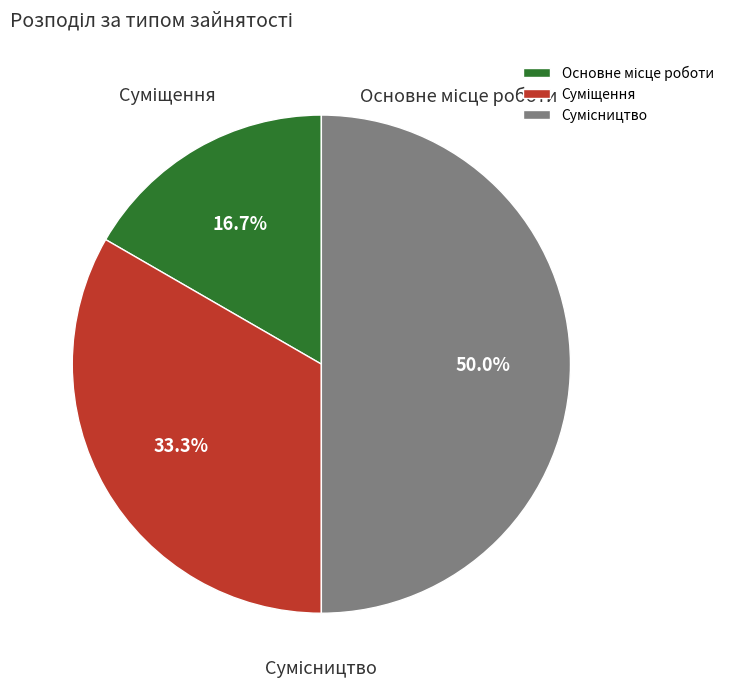

How many segments does this pie chart have?

3